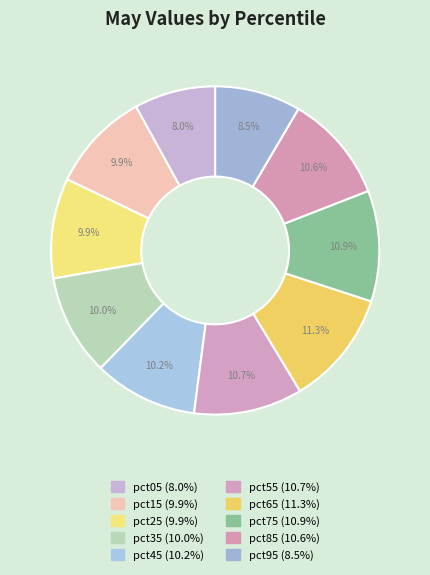

Count the number of slices in the pie.

10